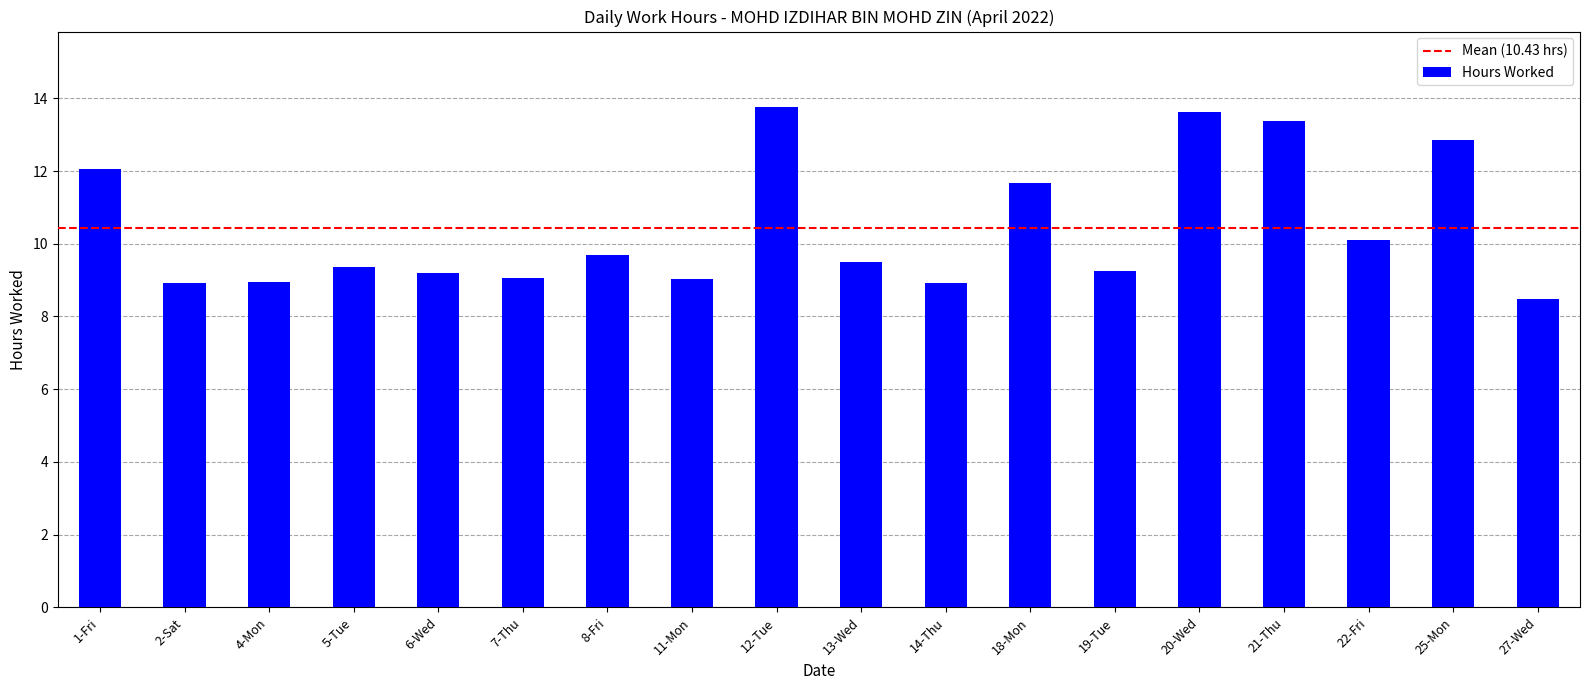

True or false: the data shows 9.5 at 13-Wed.

True